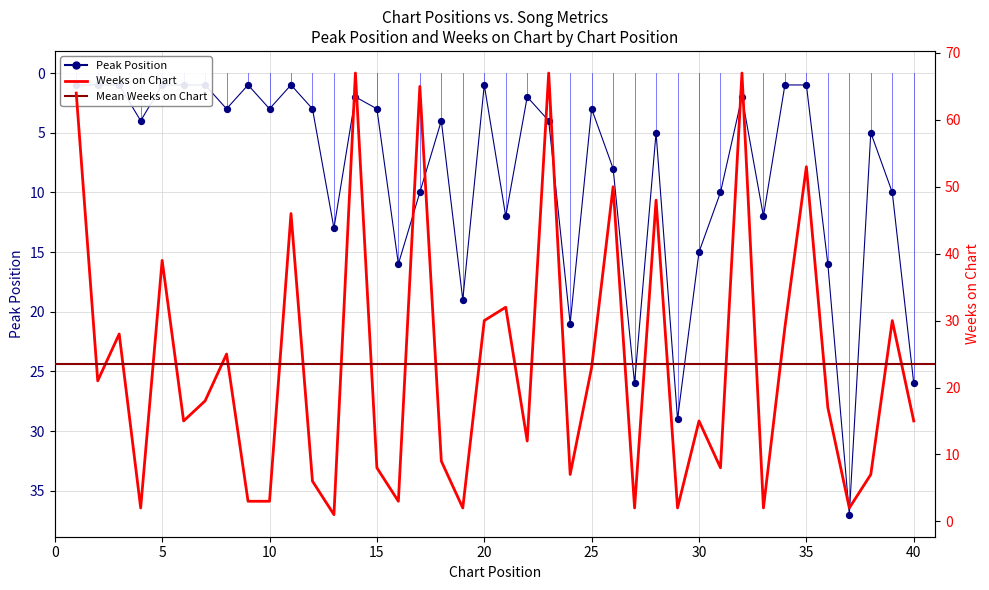

At how many categories does at least one series exceed 14?

29